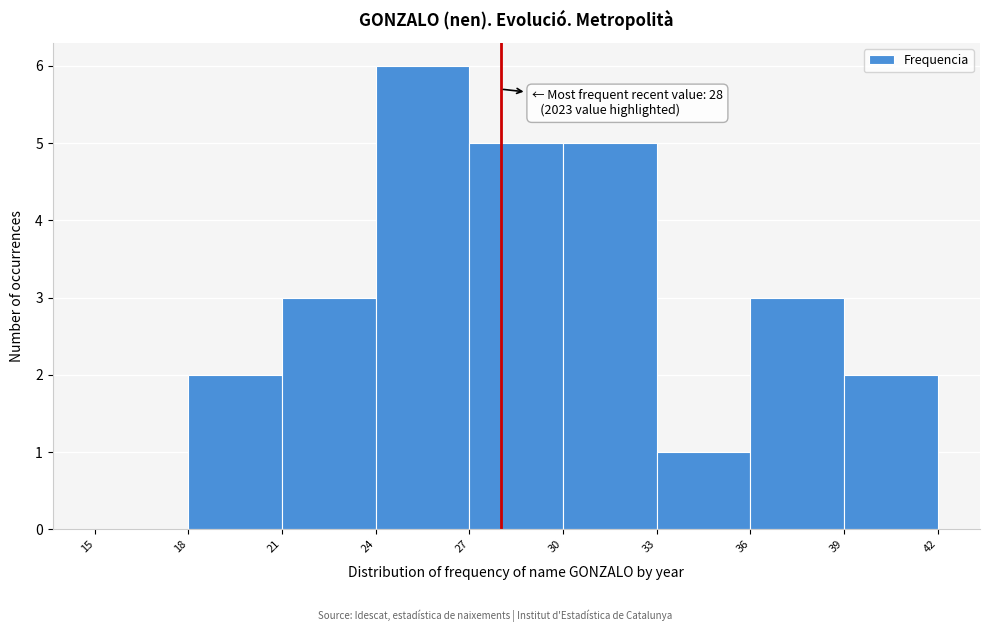

Which range on the x-axis has the tallest bar?

24 to 27